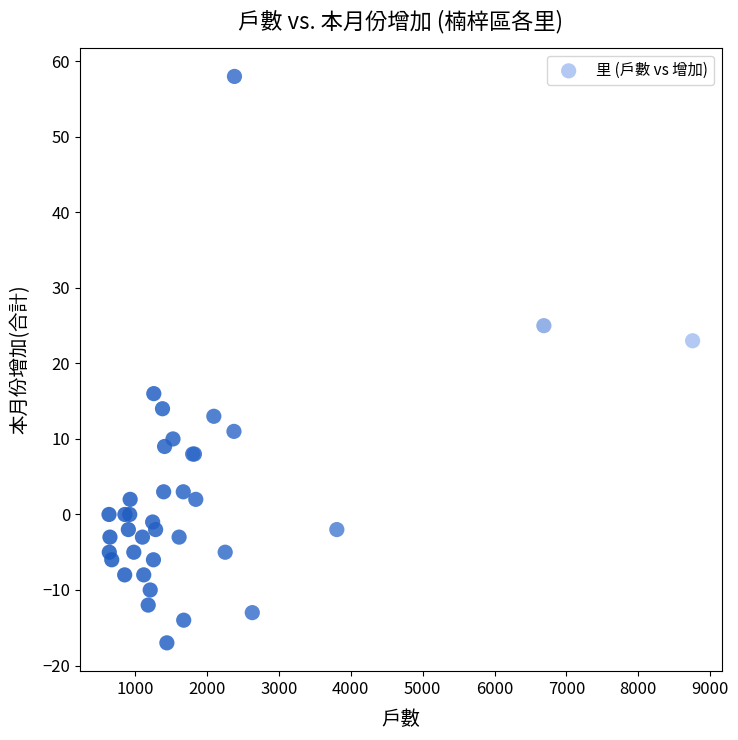

What Y value in the scatter plot is closest to 20?

23